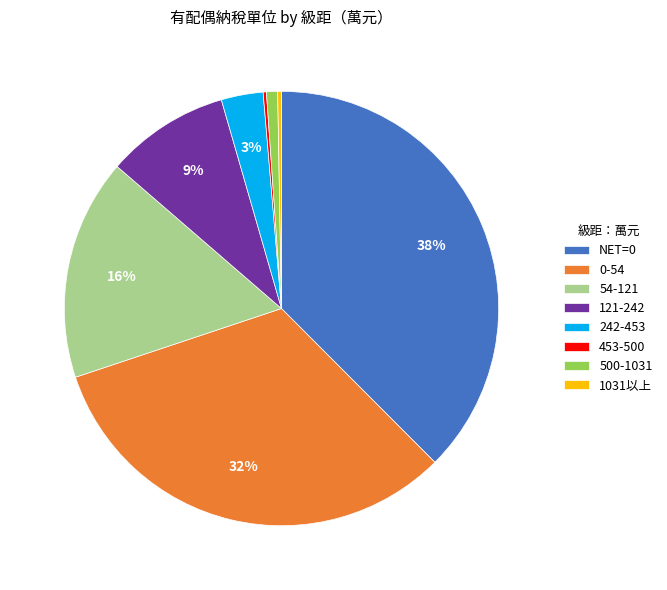

Do 0-54 and 54-121 together represent more than half of the pie?

No